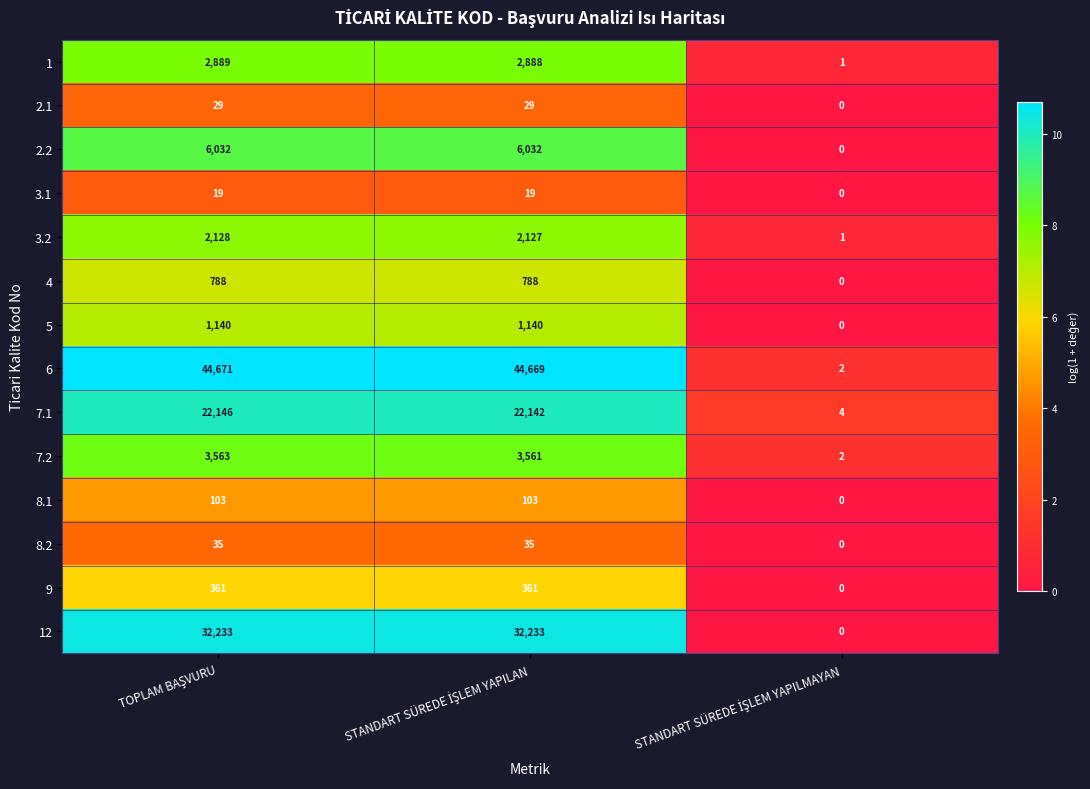

List the series in order of their peak value, lowest first.

3.1, 2.1, 8.2, 8.1, 9, 4, 5, 3.2, 1, 7.2, 2.2, 7.1, 12, 6